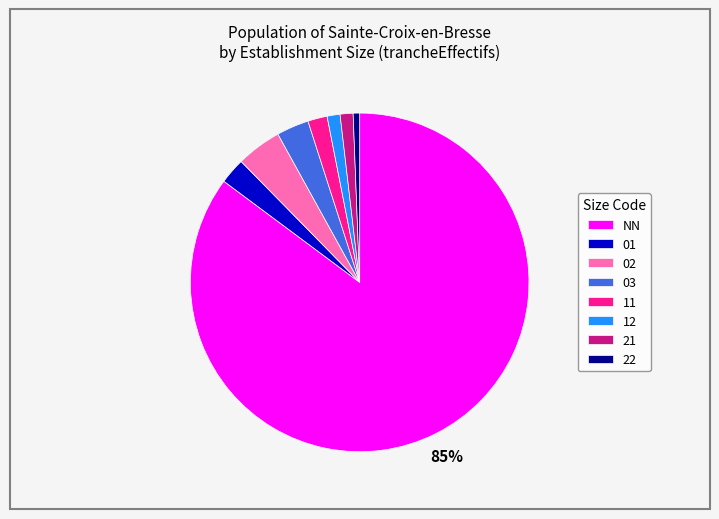

Is there any slice that represents more than half of the pie?

Yes